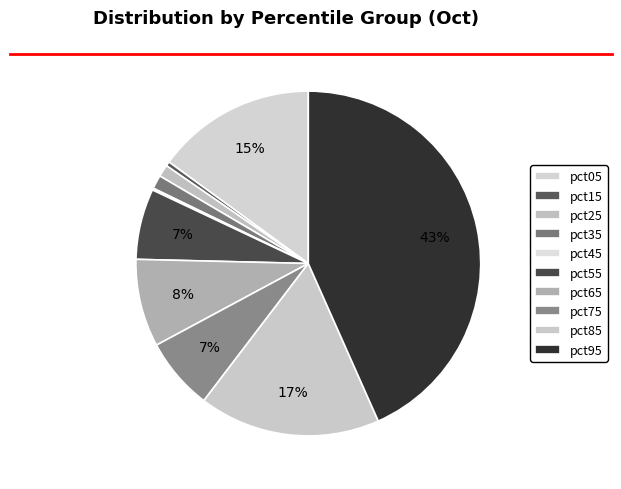

To the nearest percent, what is the average slice percentage?

10%